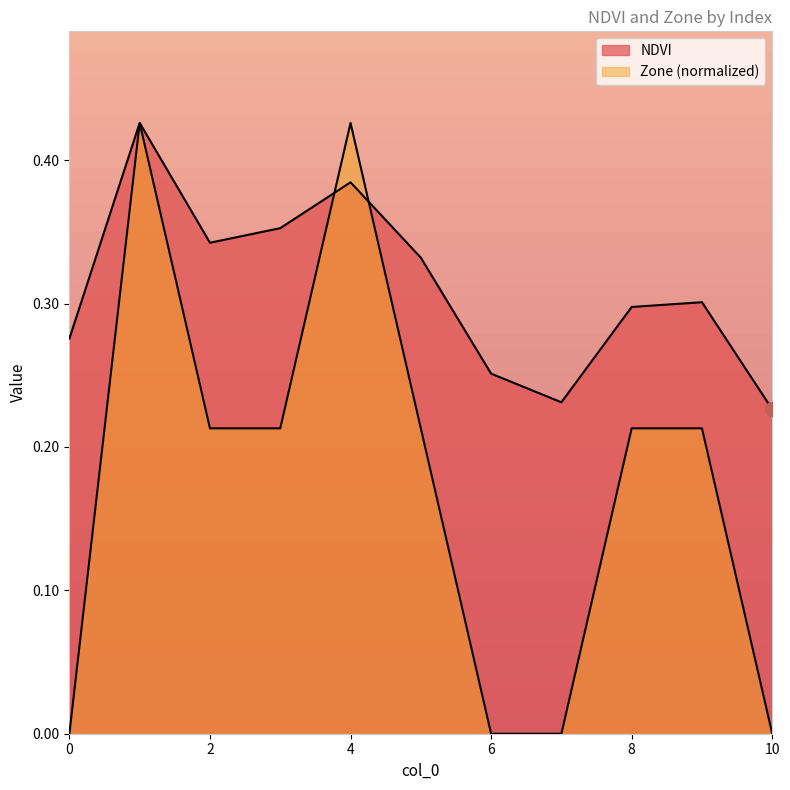

How many categories are shown in the chart?

11